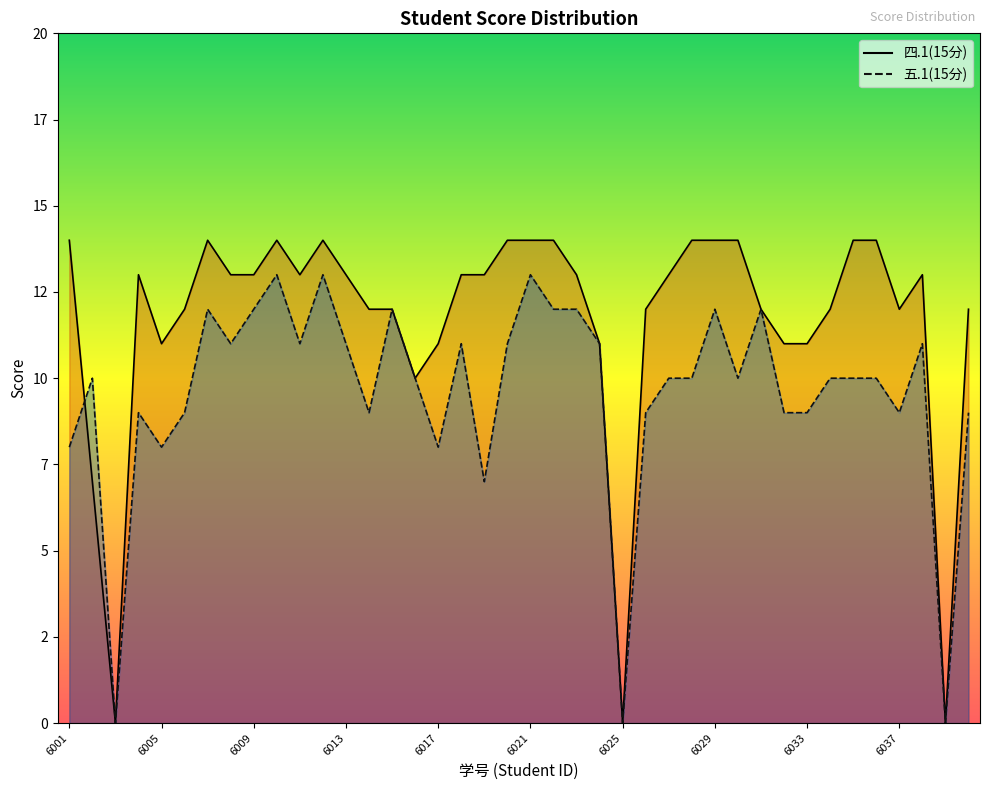

At how many categories does at least one series exceed 2?

37